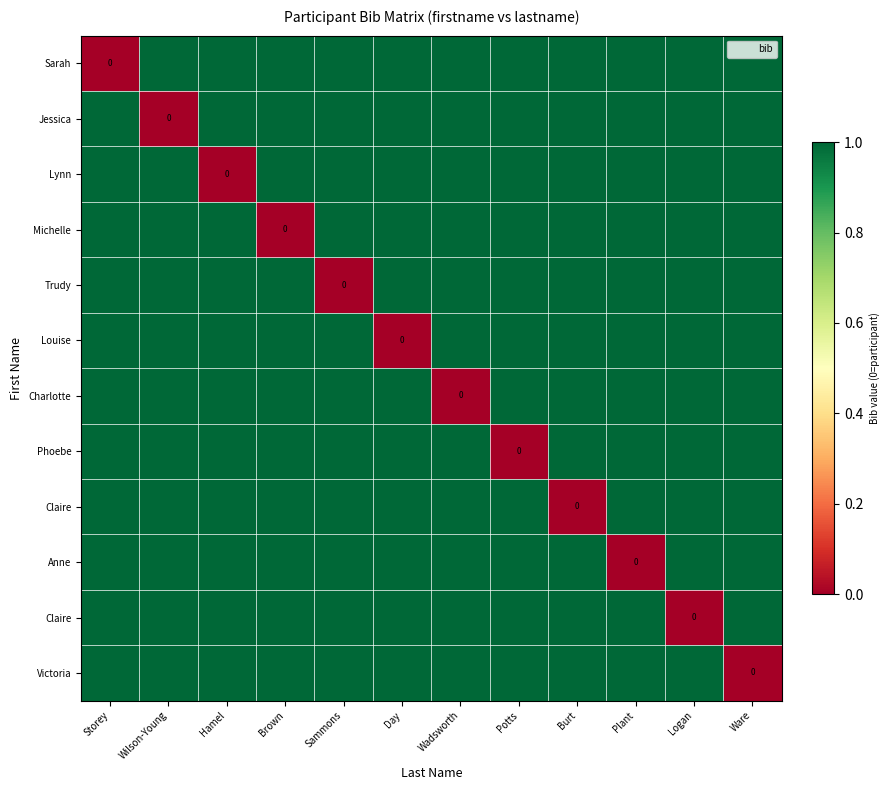

Which has a higher value, Burt or Potts?

Burt